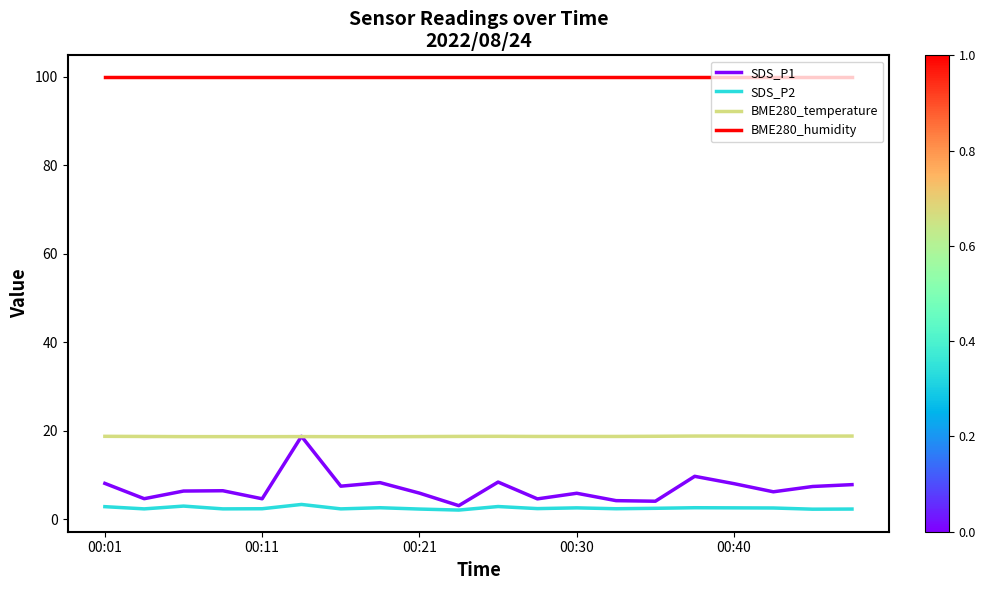

True or false: SDS_P2 and BME280_humidity intersect in this chart.

False